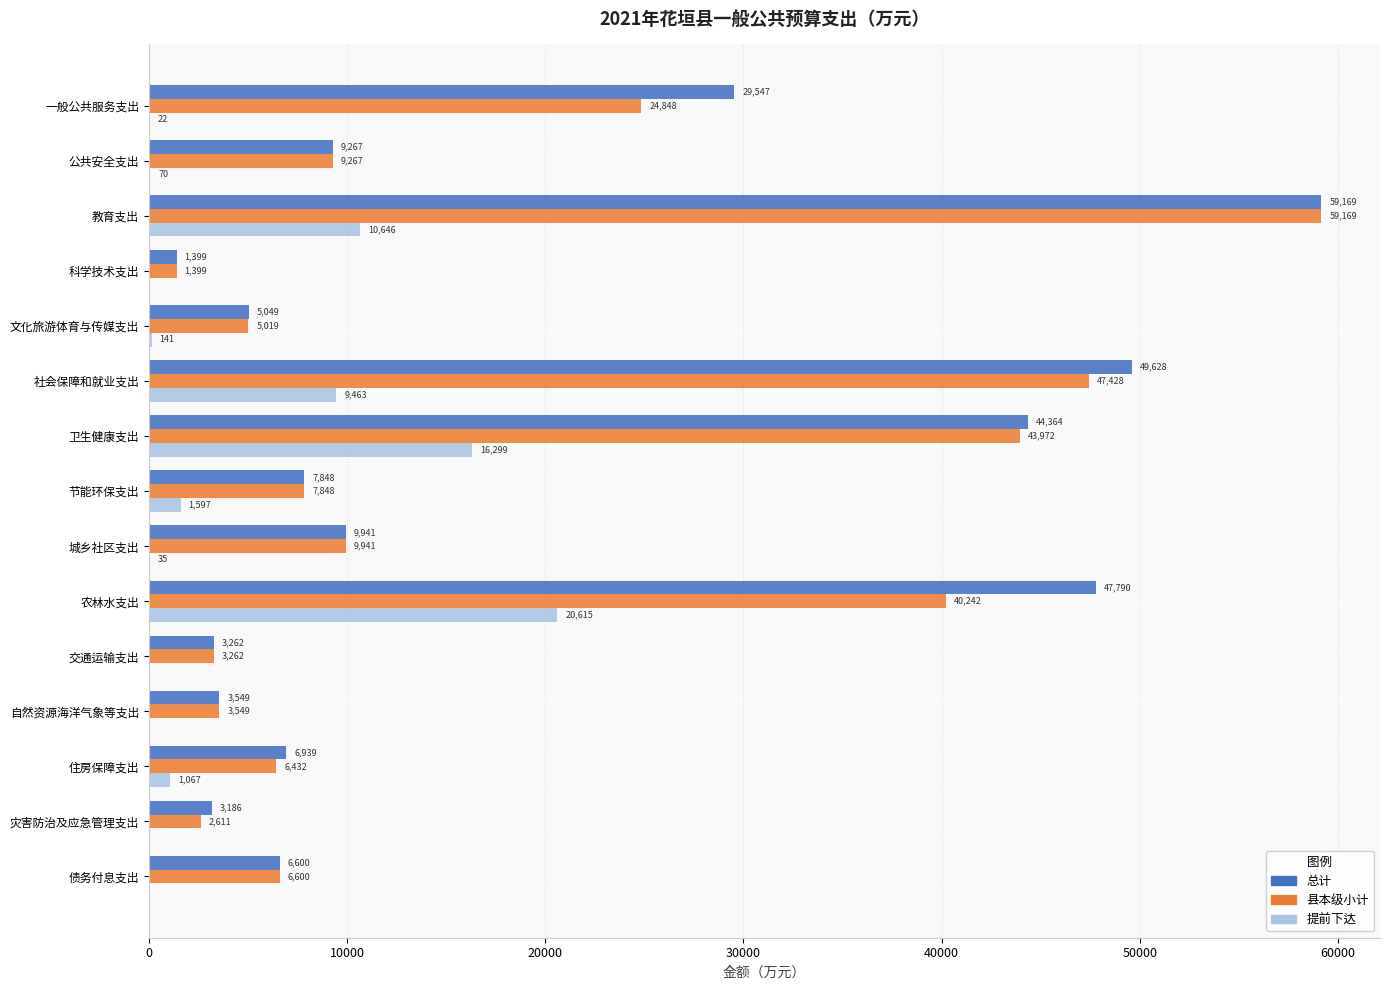

The 总计 series shows 722 at 交通运输支出. True or false?

False